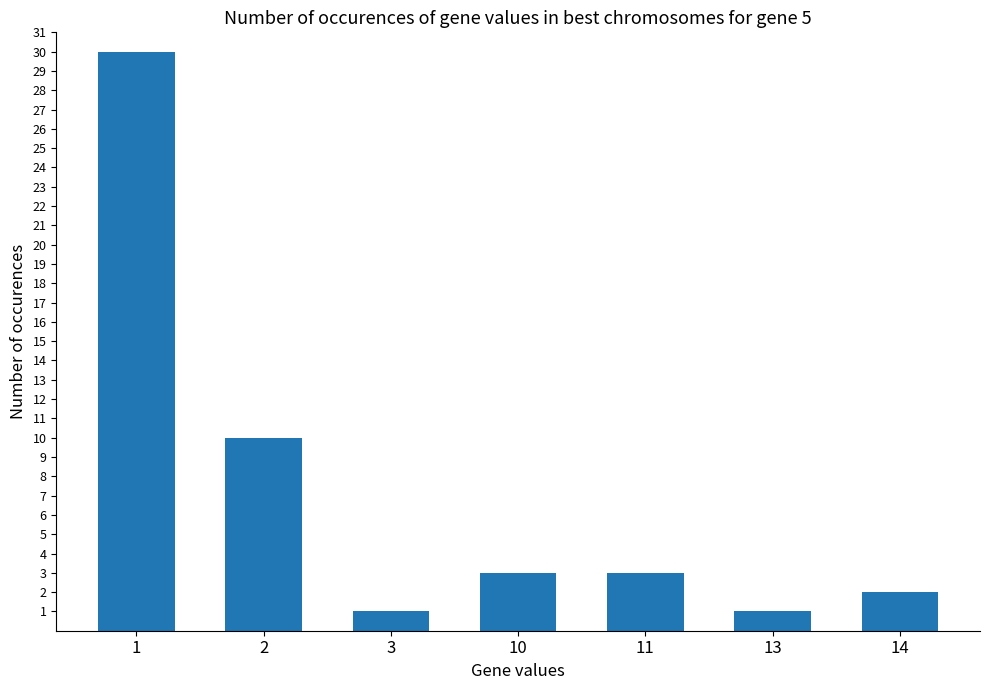

What value does the data have at 1?

30